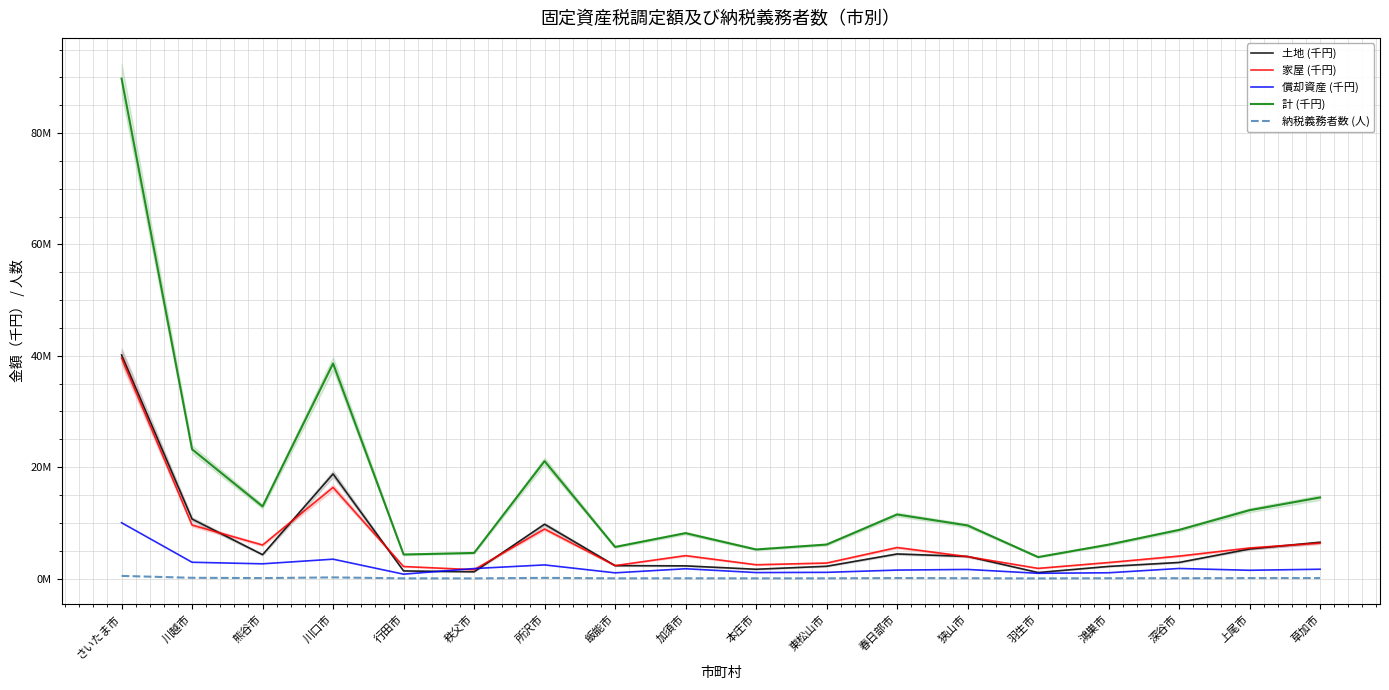

What is the label of the 18th point from the left?

草加市